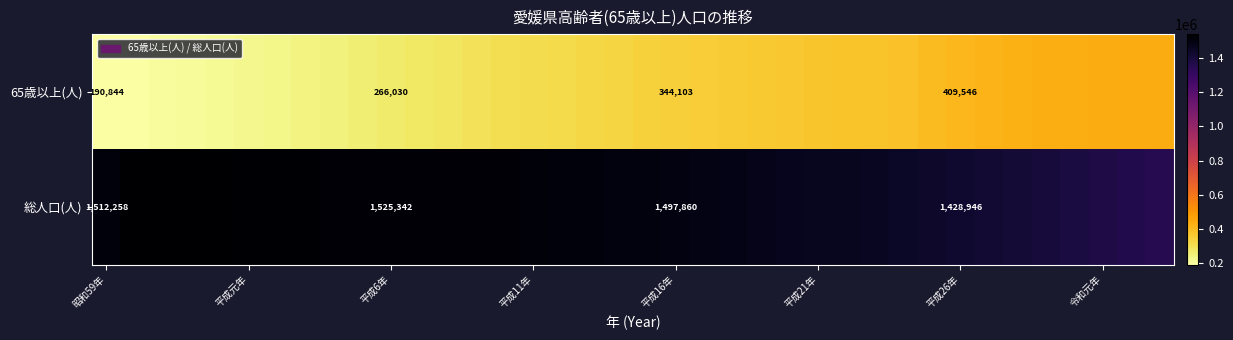

At how many categories does at least one series exceed 644806?

38